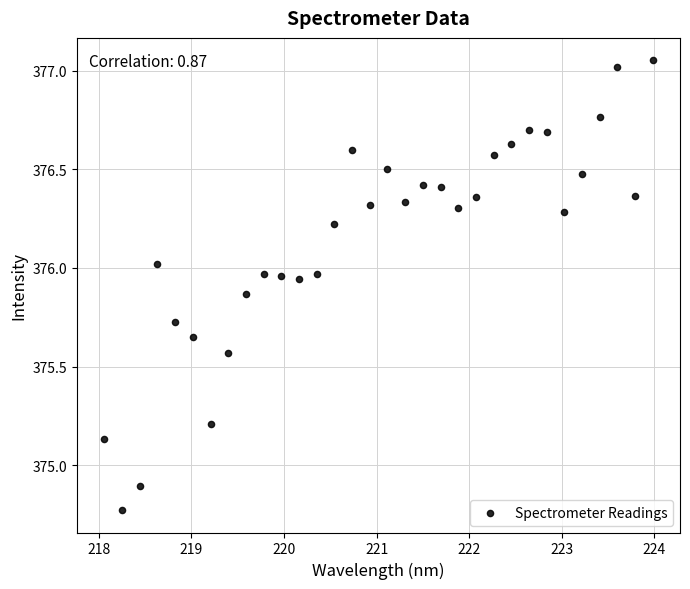

What Y value in the scatter plot is closest to 375?

374.9